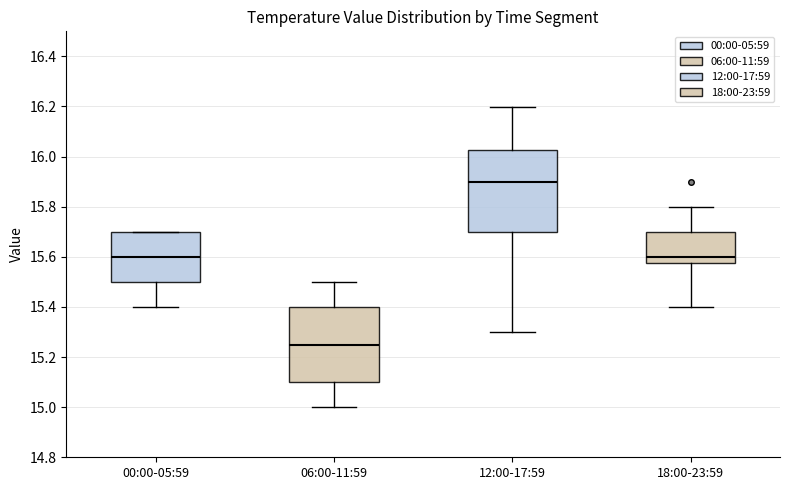

Reading left to right, transcribe this box plot: for each box, give where its median line is, the range the box spans, and where its two whiskers end, as read against the y-axis. The values are not printed on the chart, so give them approximately, as read against the axis.

00:00-05:59: median 15.60, box 15.50 to 15.70, whiskers 15.40 to 15.70
06:00-11:59: median 15.26, box 15.10 to 15.40, whiskers 15.00 to 15.50
12:00-17:59: median 15.90, box 15.70 to 16.02, whiskers 15.30 to 16.20
18:00-23:59: median 15.60, box 15.58 to 15.70, whiskers 15.40 to 15.80